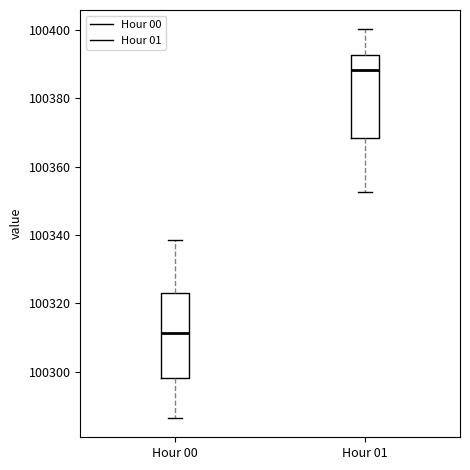

Reading left to right, transcribe this box plot: for each box, give where its median line is, the range the box spans, and where its two whiskers end, as read against the y-axis. The values are not printed on the chart, so give them approximately, as read against the axis.

Hour 00: median 100312, box 100298 to 100324, whiskers 100286 to 100338
Hour 01: median 100388, box 100368 to 100392, whiskers 100352 to 100400